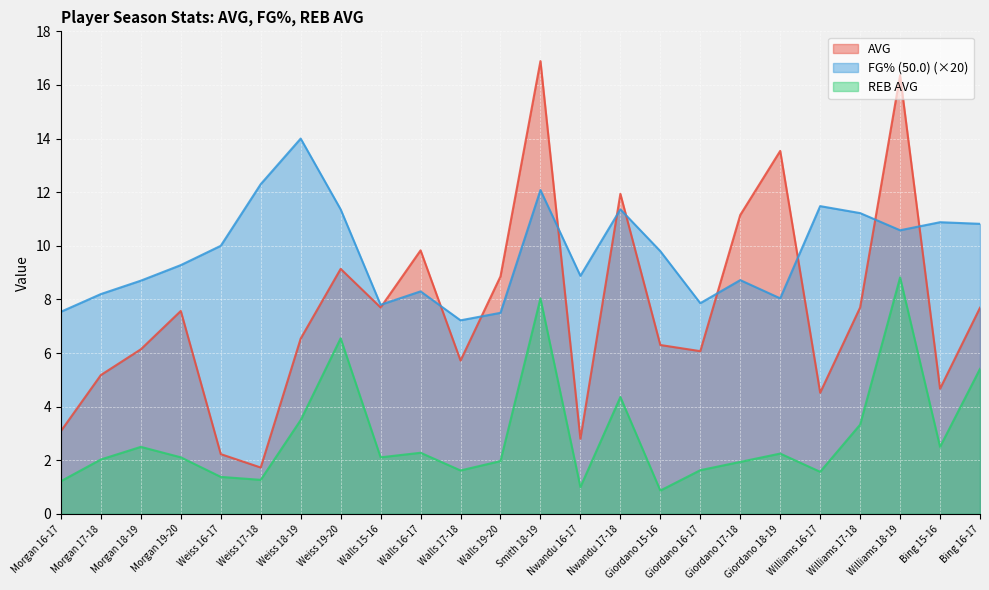

Between Morgan 17-18 and Walls 17-18, which series saw the biggest shift?

FG% (50.0) (×20)